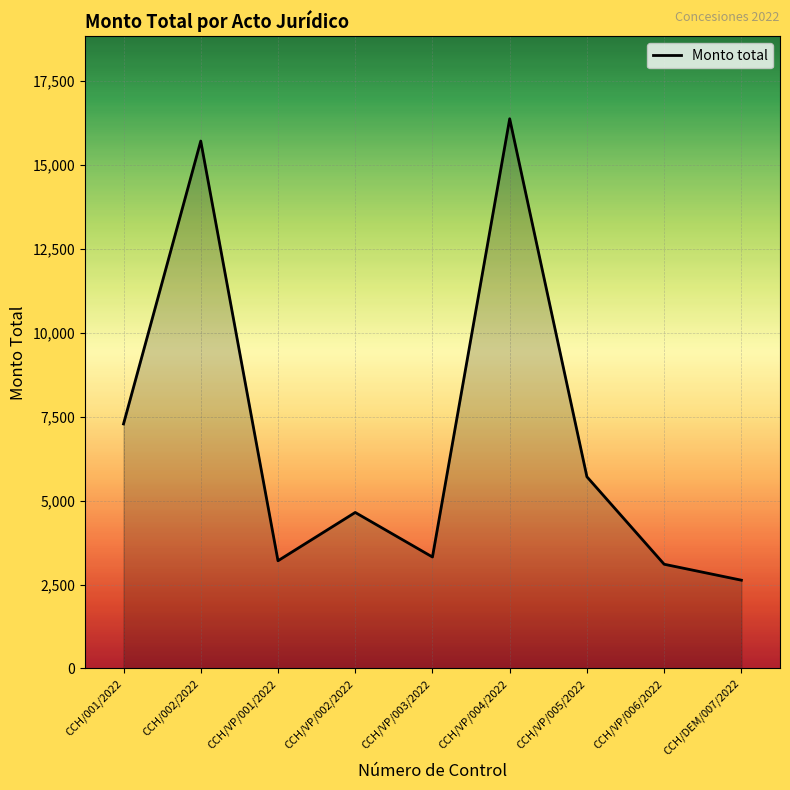

The chart shows a value of 3104 at CCH/VP/006/2022. True or false?

True